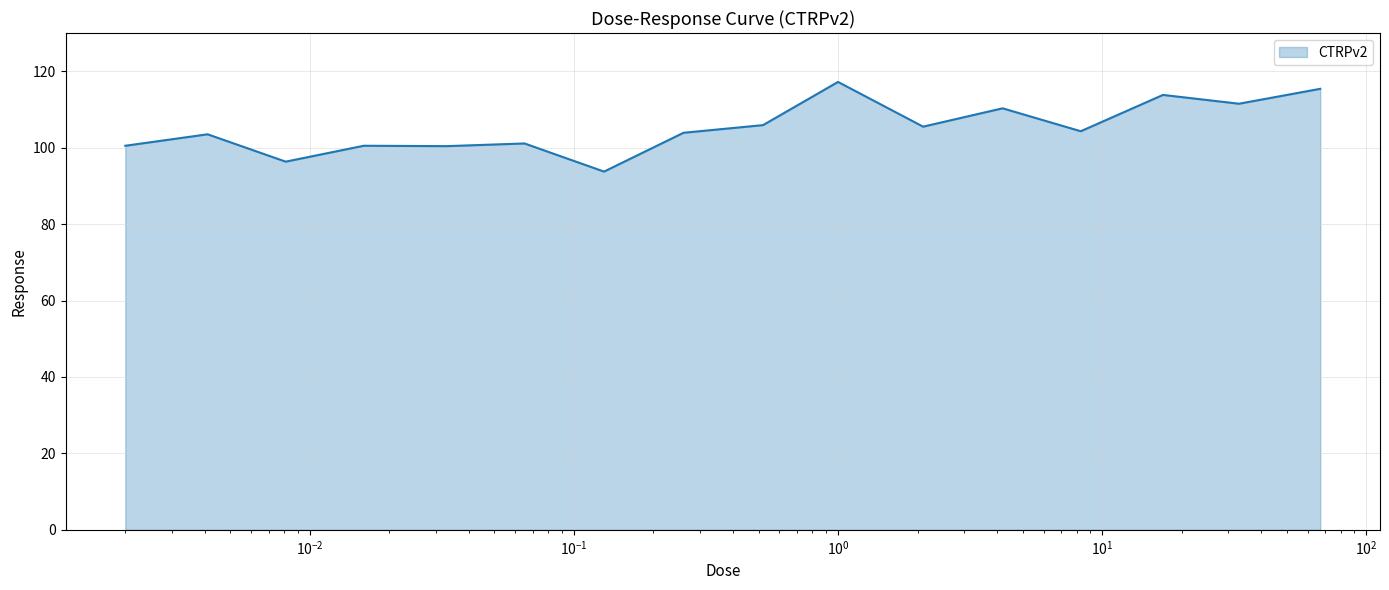

What is the average value?

105.2